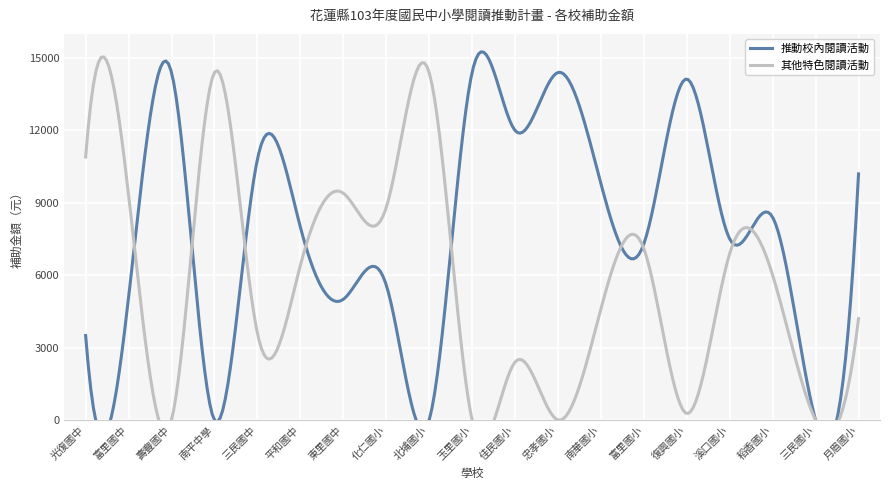

At which label is 其他特色閱讀活動 closest to 7200?

富里國小